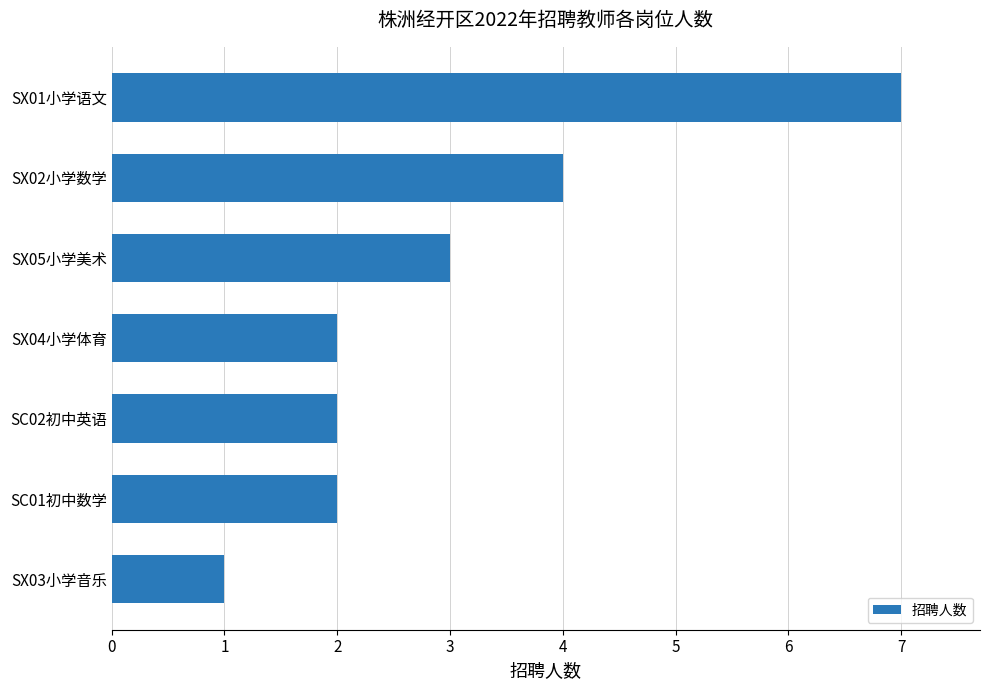

What is the difference between the second highest and second lowest values?

2